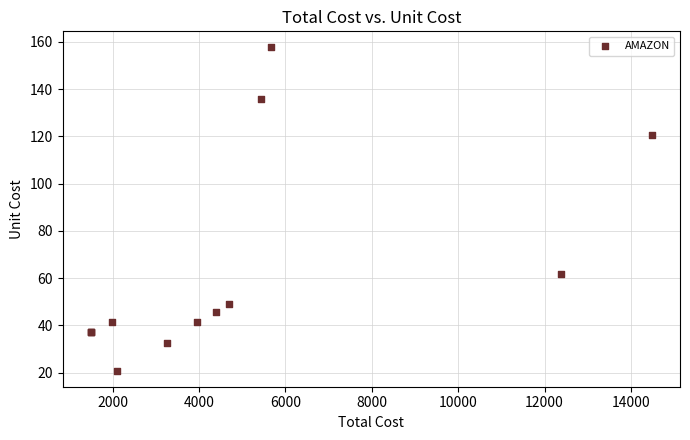

What Y value in the scatter plot is closest to 89?

61.9